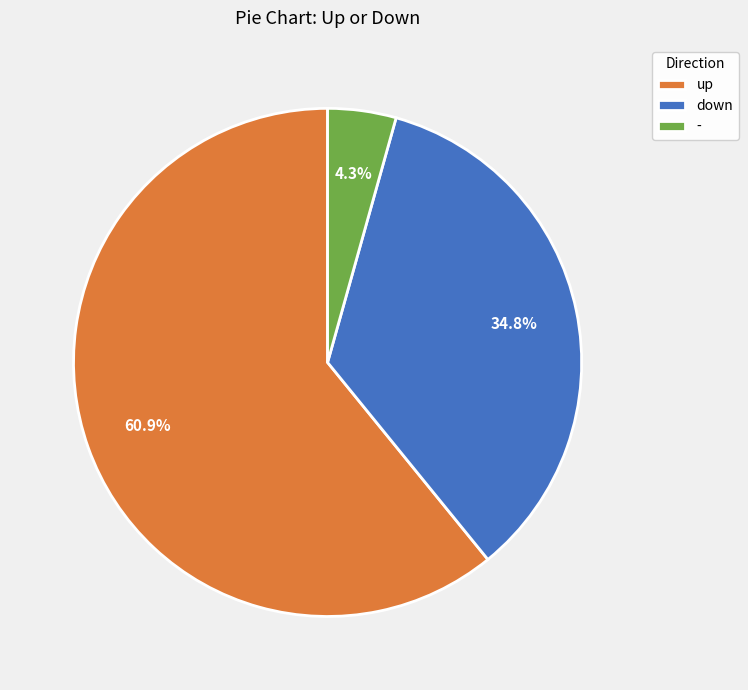

How many segments does this pie chart have?

3